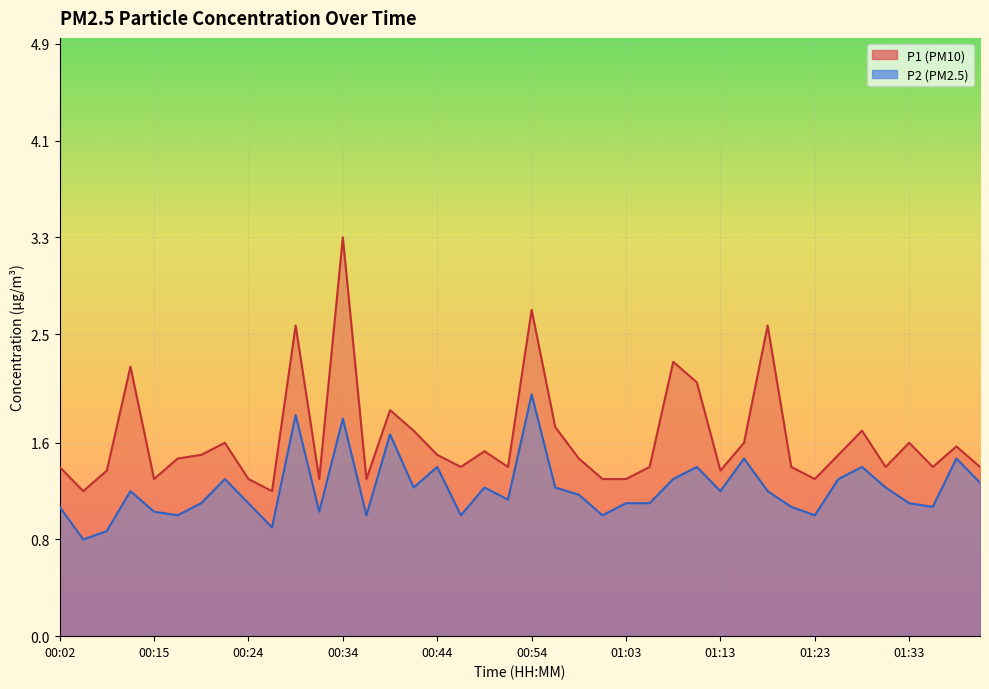

What is the sum of all P1 values?

65.5